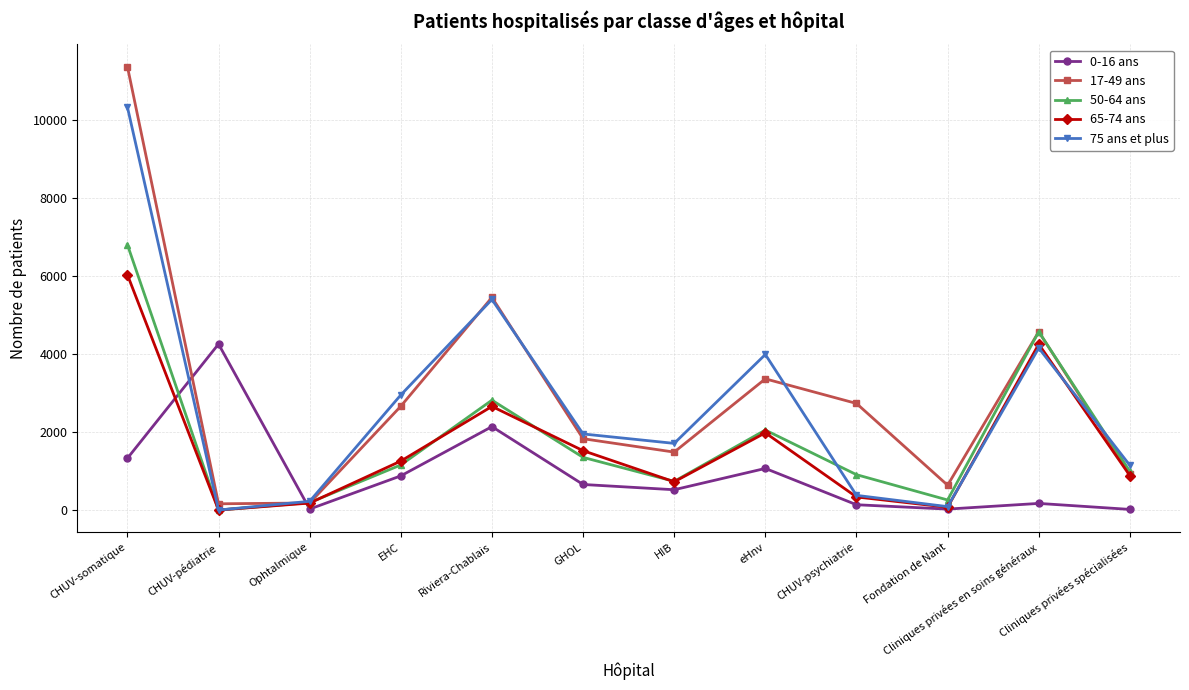

Is it true that 0-16 ans equals 656 at GHOL?

True